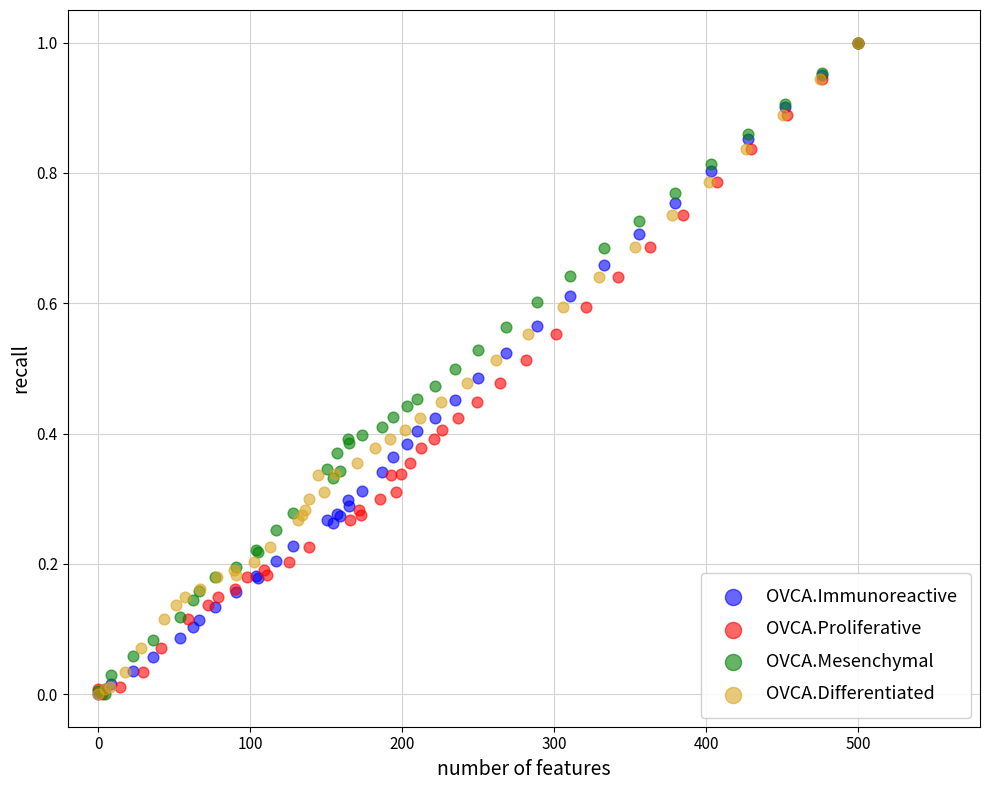

What are all the series names shown in the legend?

OVCA.Immunoreactive, OVCA.Proliferative, OVCA.Mesenchymal, OVCA.Differentiated